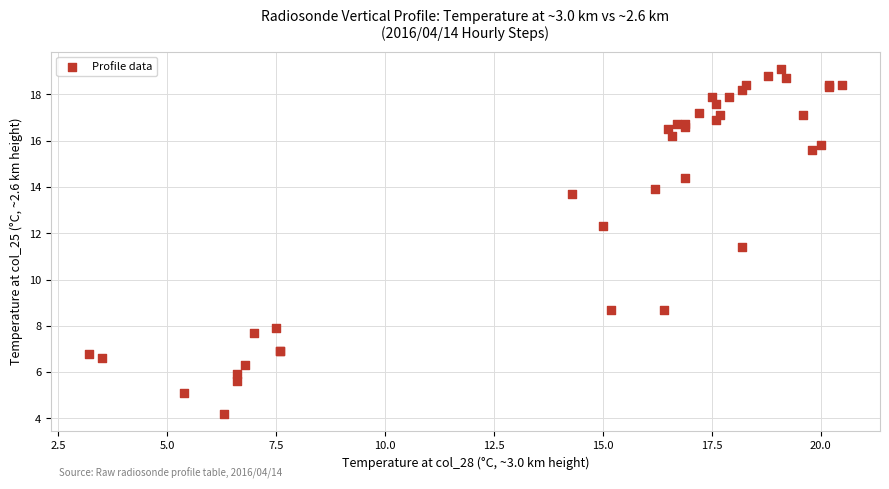

What Y value in the scatter plot is closest to 11?

11.4